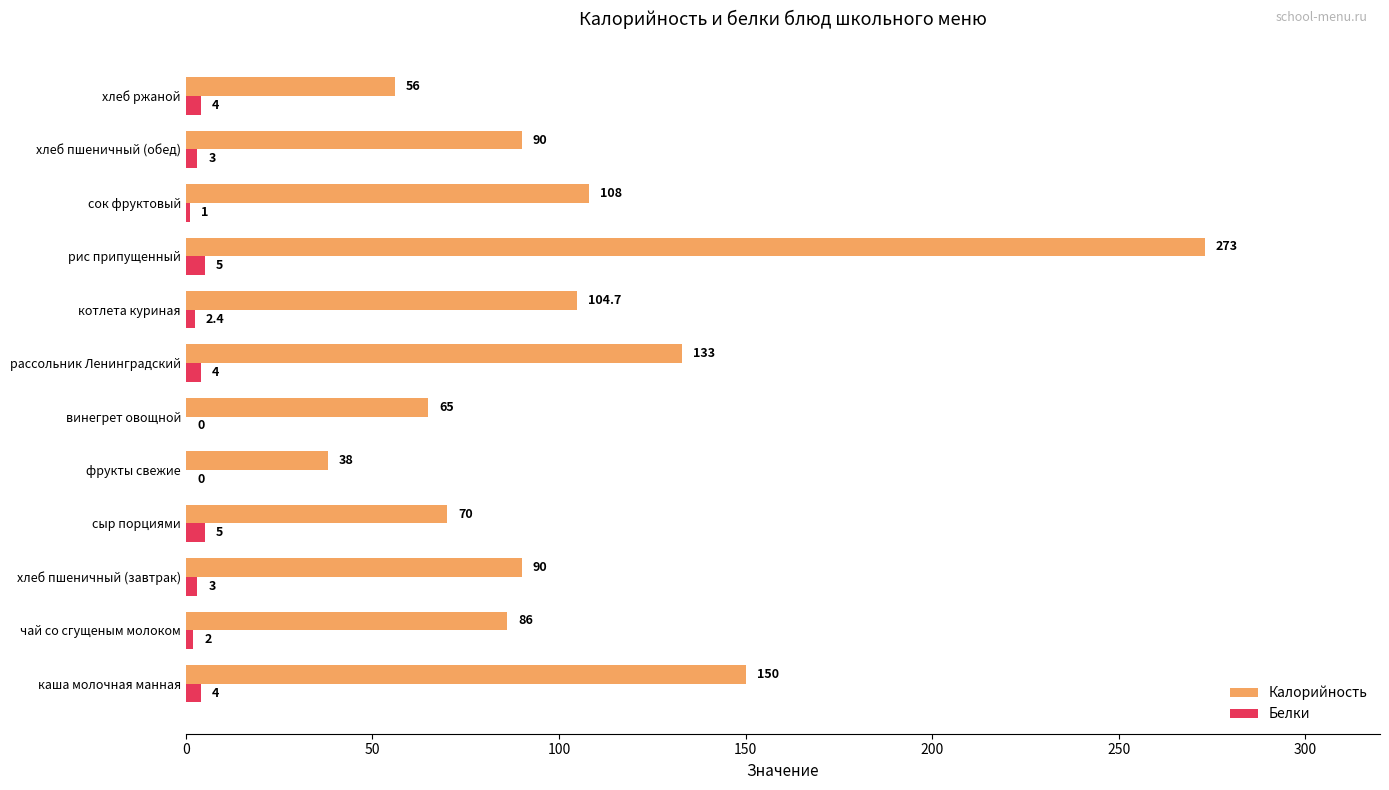

Which series has the largest total across all categories?

Калорийность